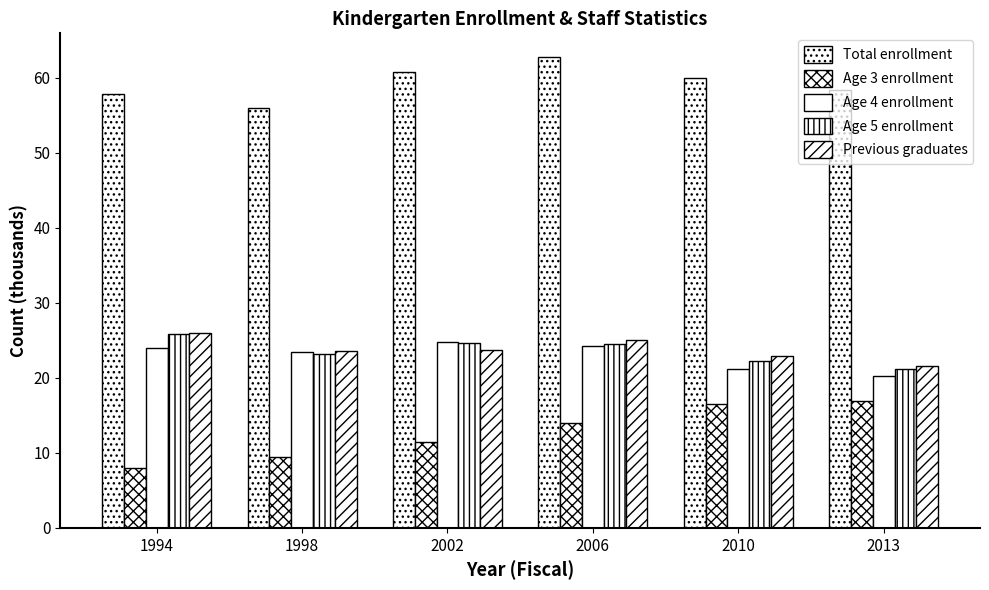

True or false: Total enrollment has a value of 111.2 at 2006.

False